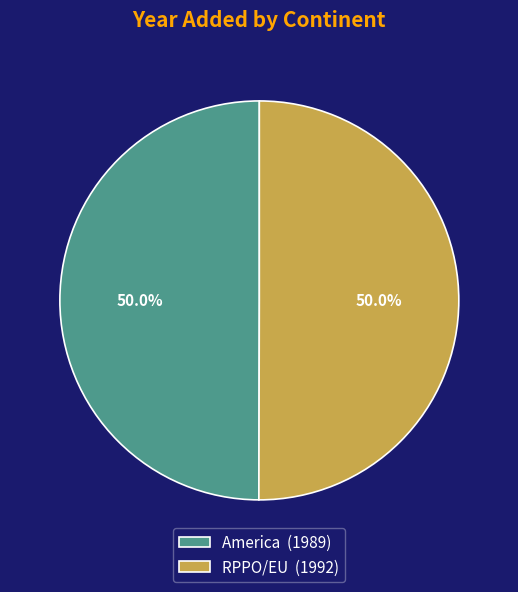

What percentage do America (1989) and RPPO/EU (1992) together represent?

100.0%